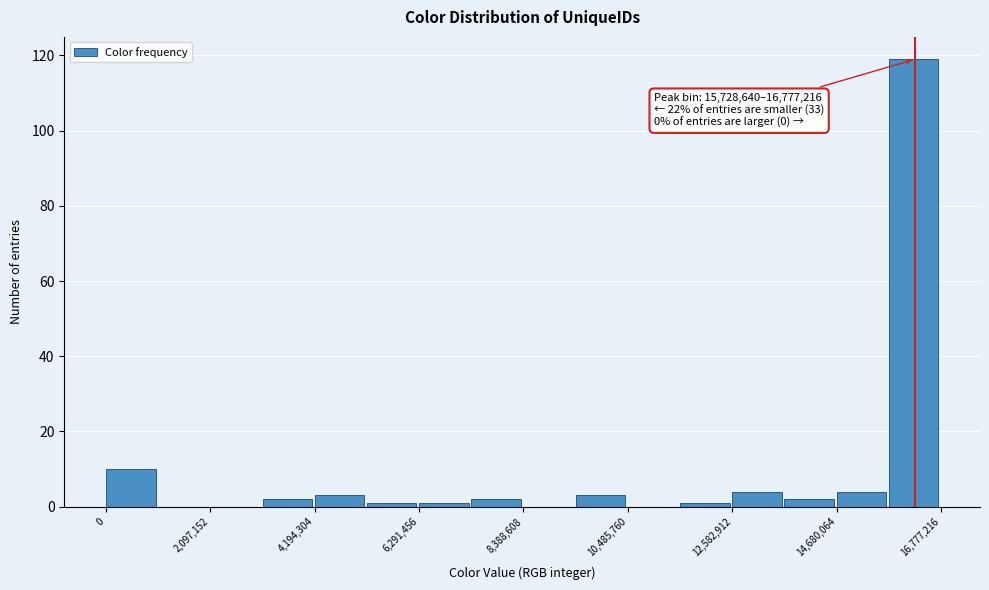

Around what value on the x-axis is the tallest bar? Give the approximate position of its centre, as read against the axis.

16000000